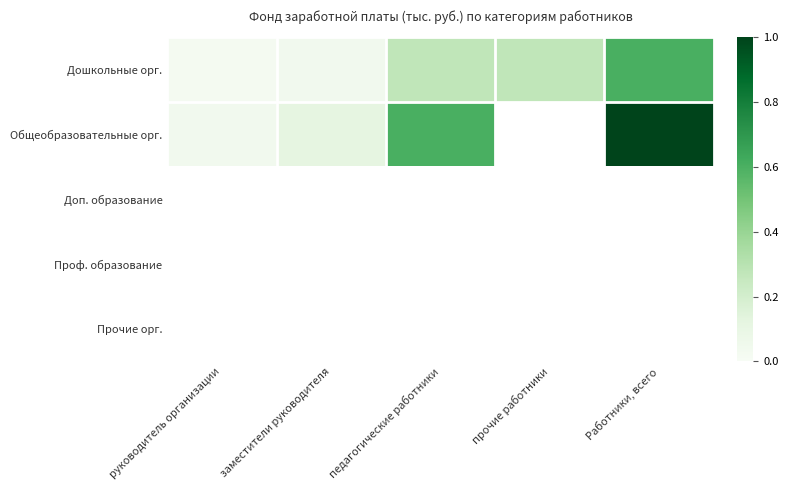

What is the difference between the maximum and minimum values in the Общеобразовательные орг. series?

24686.9